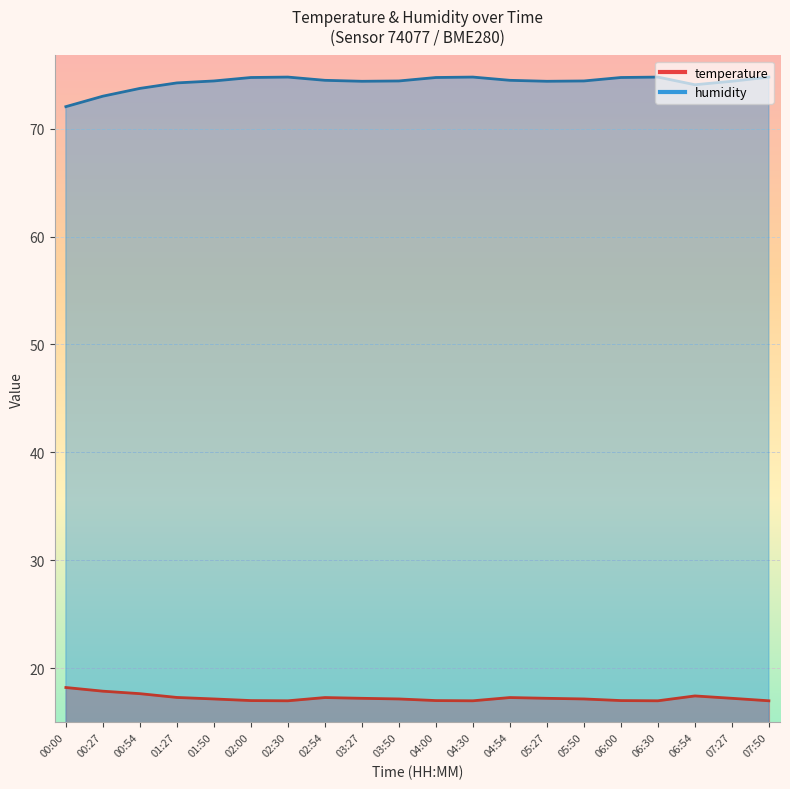

Which series has the largest total across all categories?

humidity